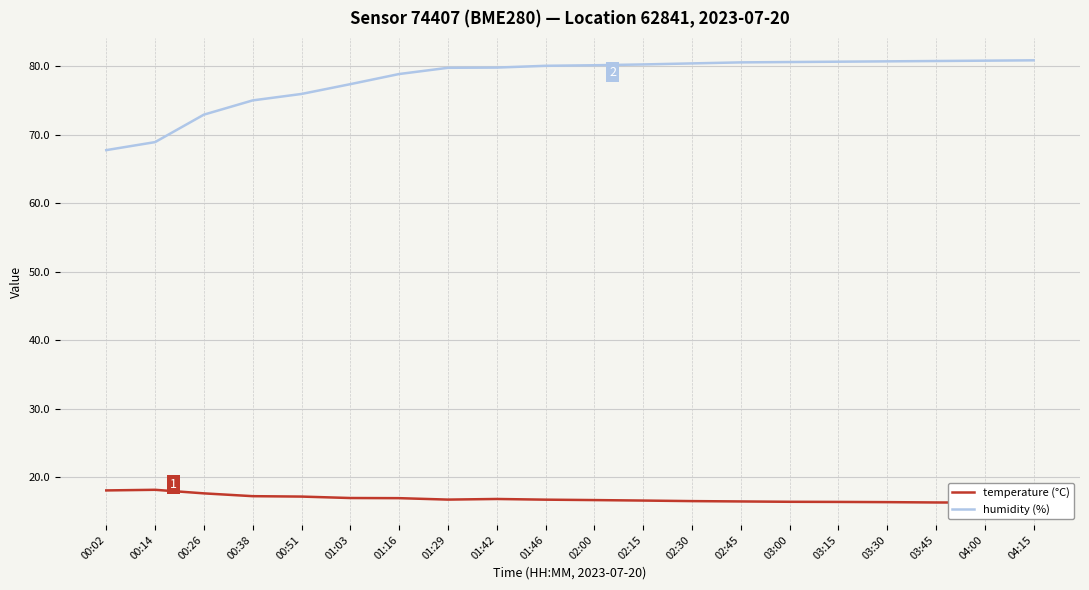

What is the sum of all temperature (°C) values?

336.5